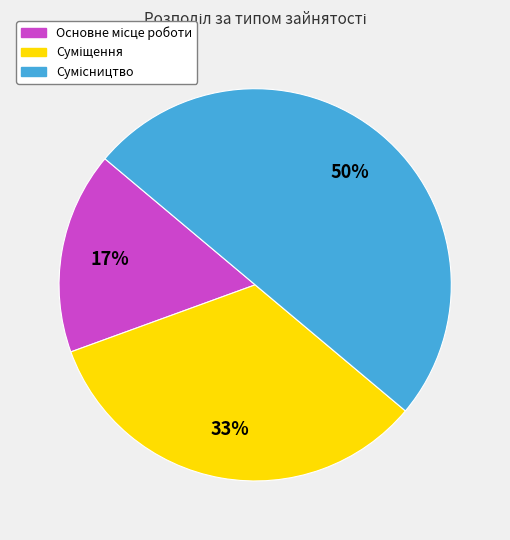

To the nearest percent, what is the difference between the largest and smallest slice percentages?

33%